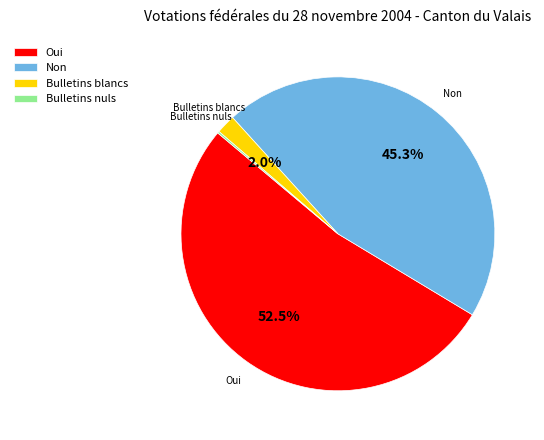

Is it true that Bulletins blancs is 12% of the pie?

False